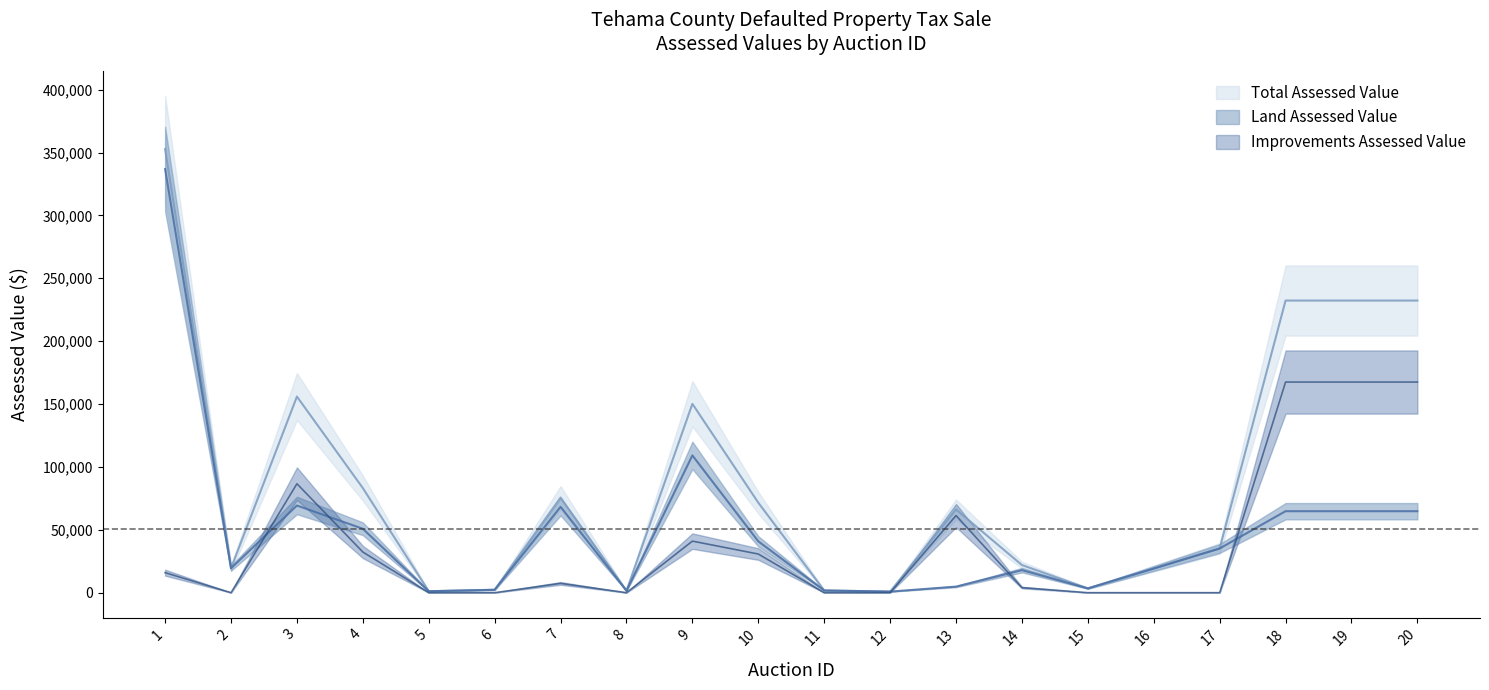

How many categories are shown in the chart?

20